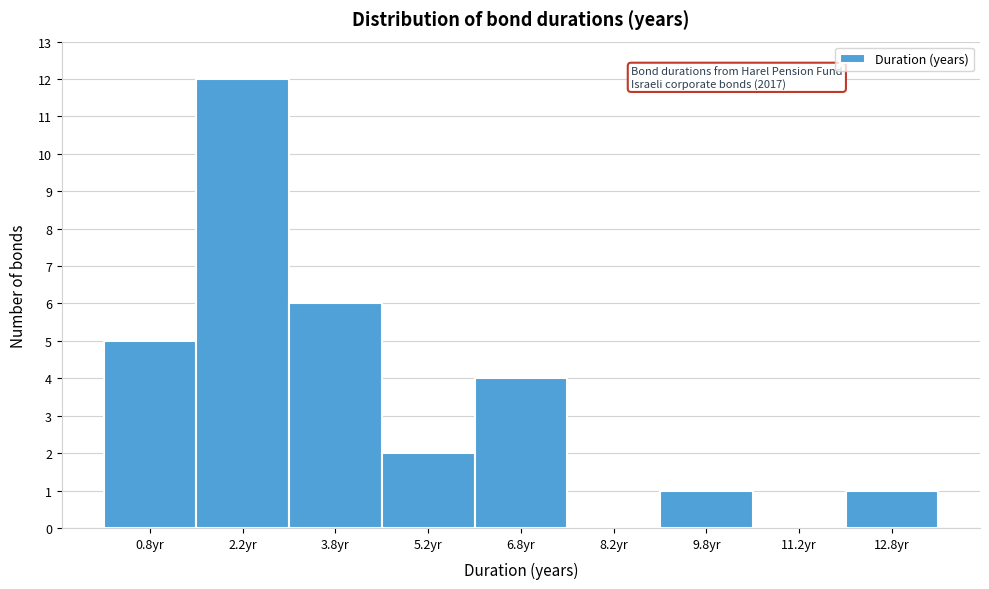

Over which range of the x-axis is the bar tallest?

1.5 to 3.0